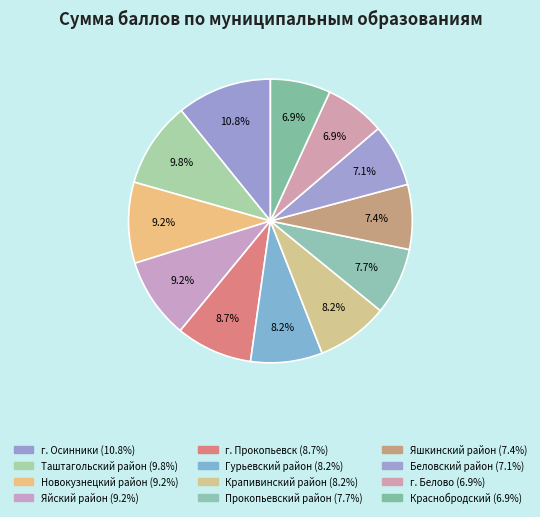

Which slice is the smallest?

г. Белово